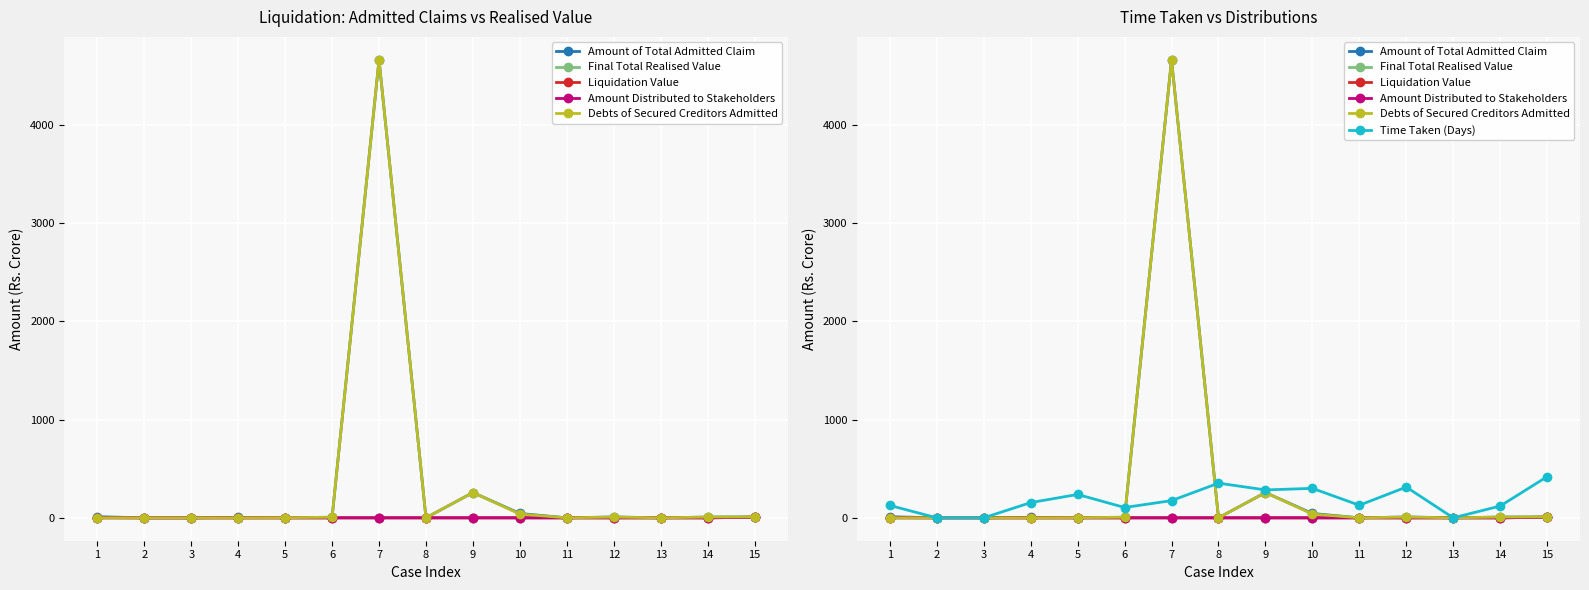

Between 3 and 7, which series saw the biggest shift?

Amount of Total Admitted Claim